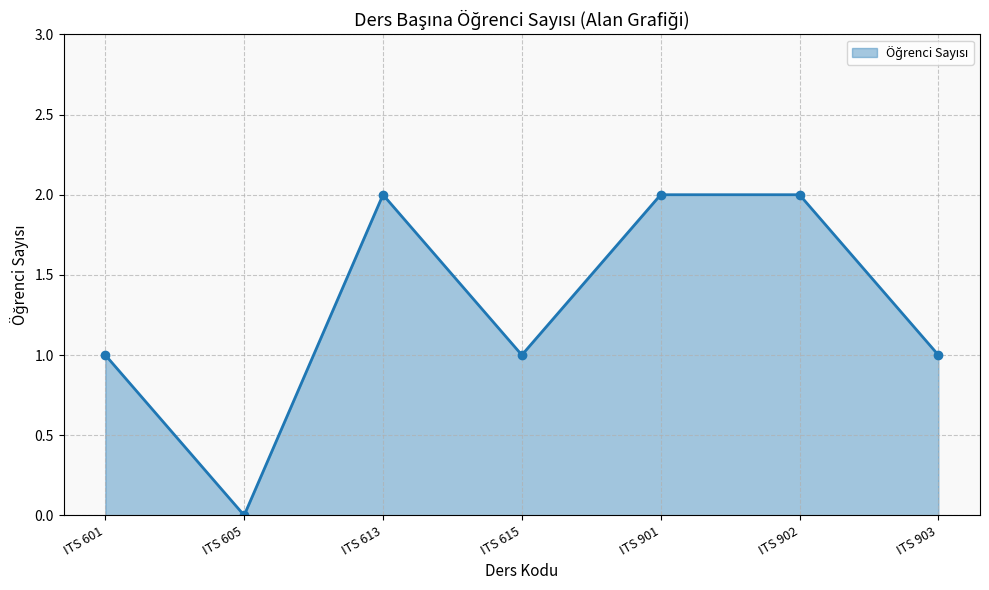

True or false: the data shows 0 at ITS 605.

True